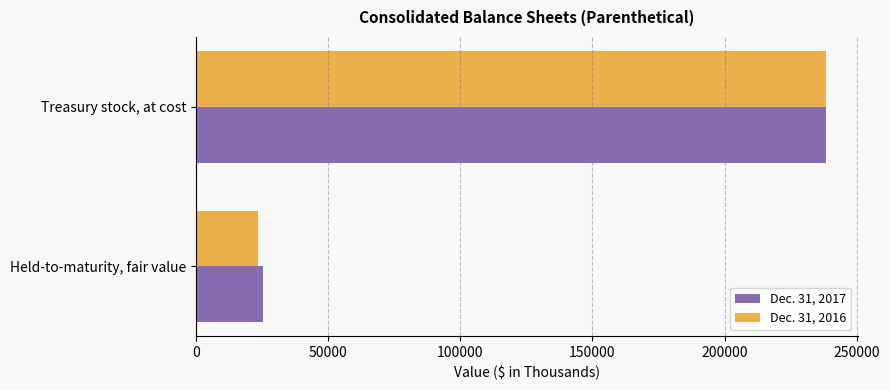

Which series has the widest spread of values?

Dec. 31, 2016